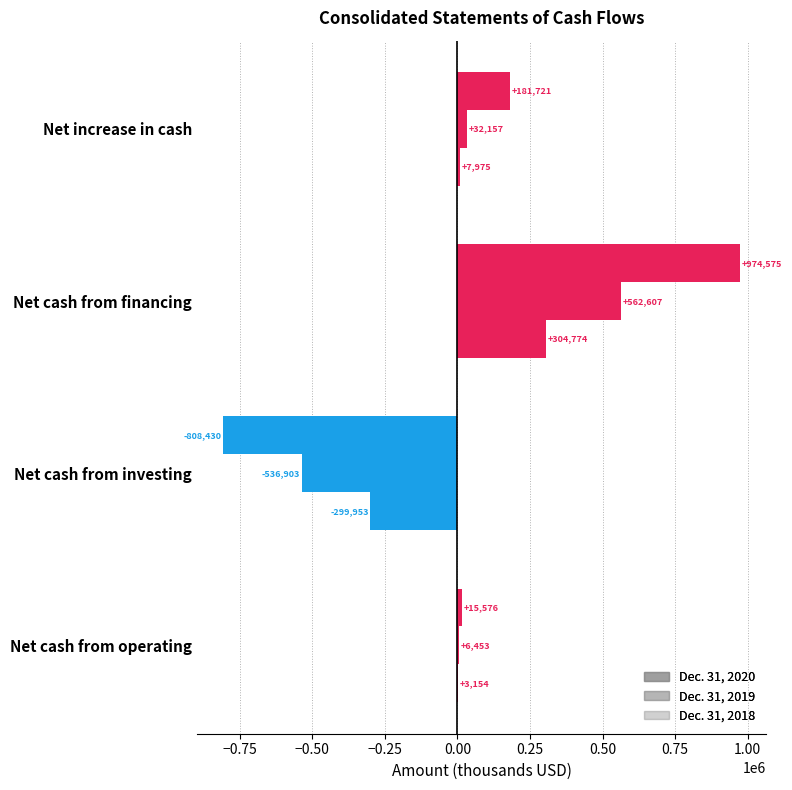

How many positive values does the Dec. 31, 2019 series have?

3